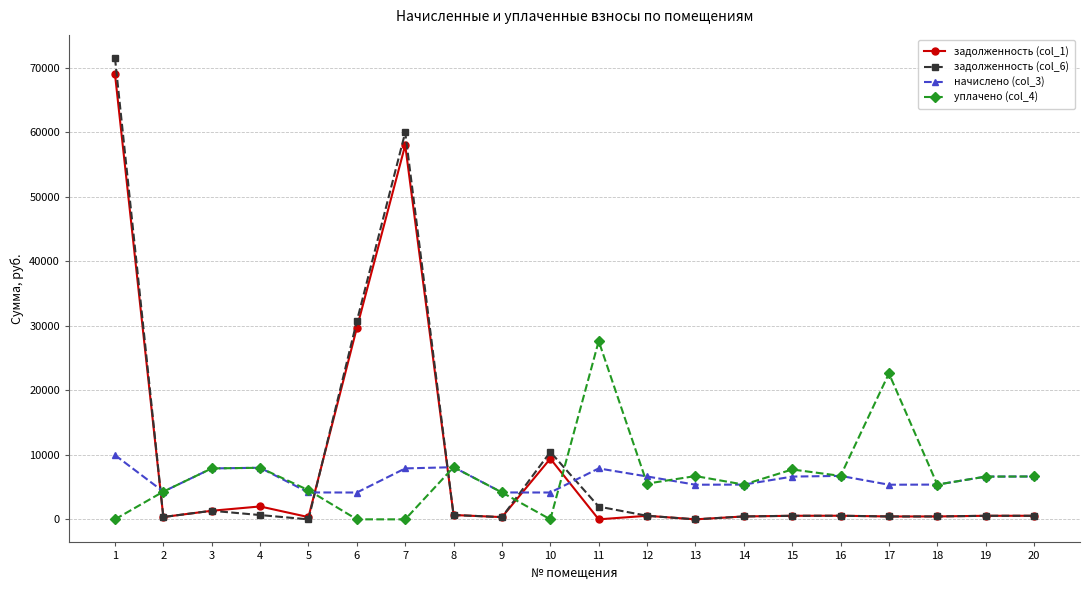

What are all the series names shown in the legend?

задолженность (col_1), задолженность (col_6), начислено (col_3), уплачено (col_4)